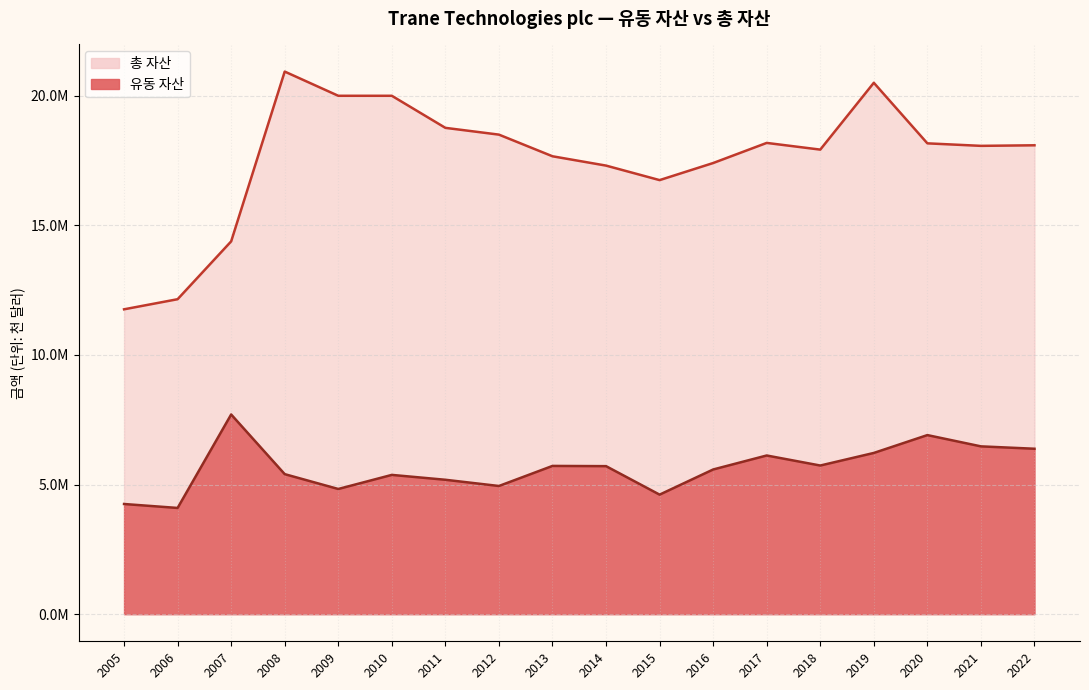

The value of 유동 자산 at 2016 is 8948685. True or false?

False